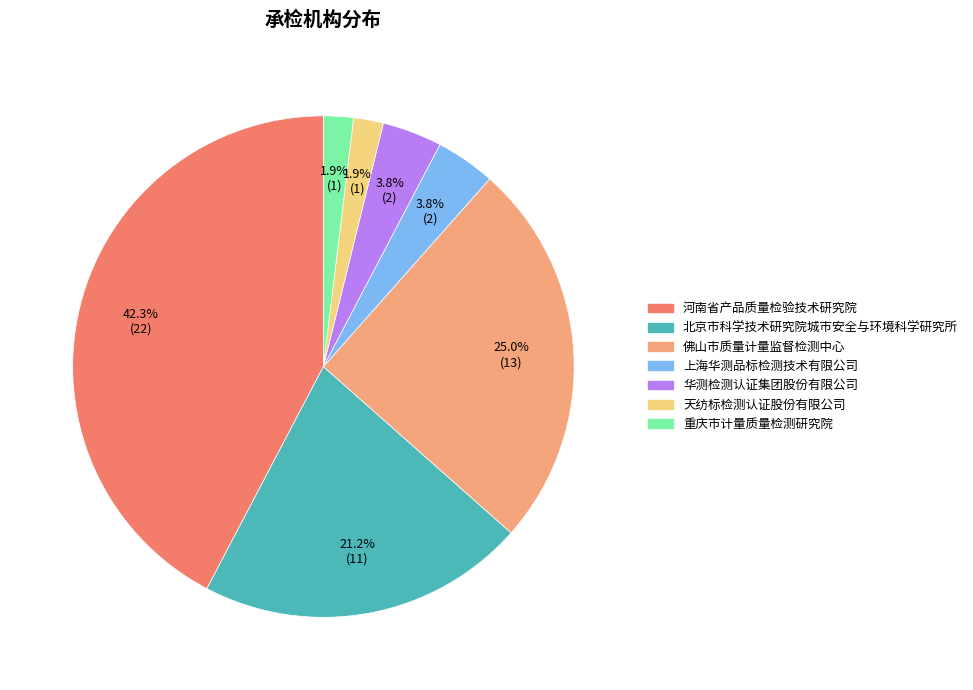

Which has a higher value, 佛山市质量计量监督检测中心 or 北京市科学技术研究院城市安全与环境科学研究所?

佛山市质量计量监督检测中心